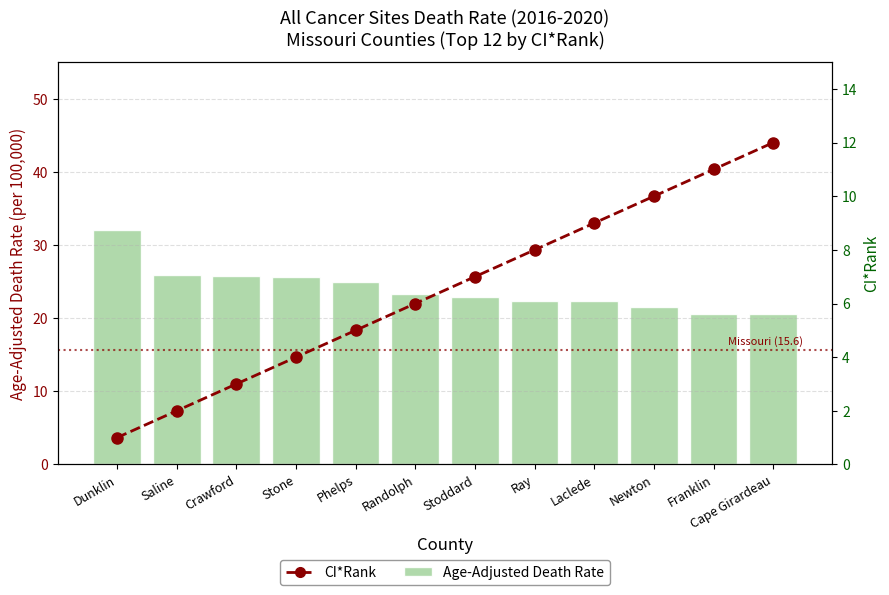

What is the maximum value for CI*Rank?

12.0